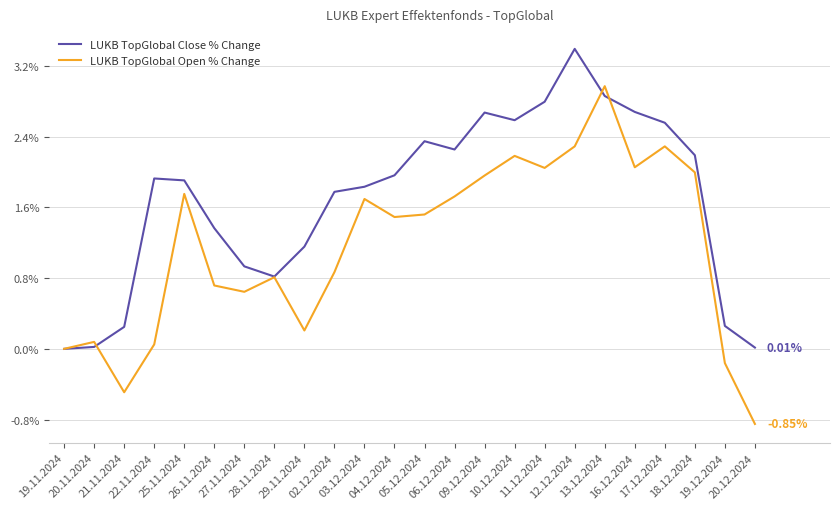

List the series in order of their overall mean, highest first.

LUKB TopGlobal Close % Change, LUKB TopGlobal Open % Change